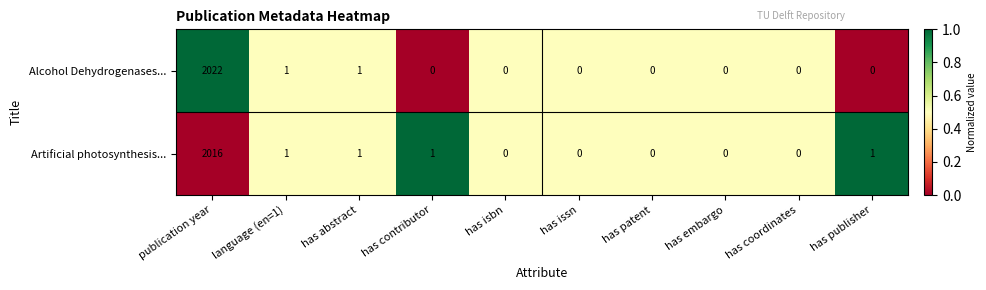

Is it true that Artificial photosynthesis... equals 641 at has coordinates?

False